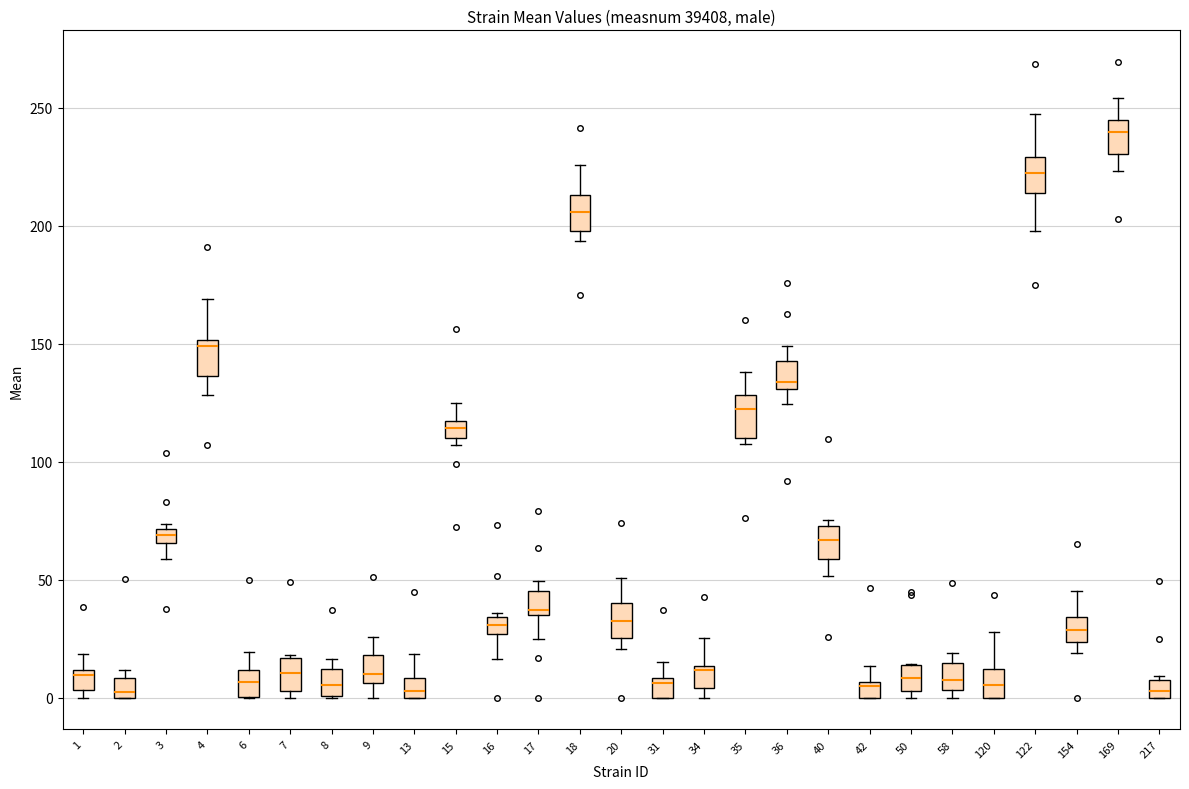

Where does the median line of the box at x = 18 sit on the y-axis? The values are not printed on the chart, so give them approximately, as read against the axis.

205